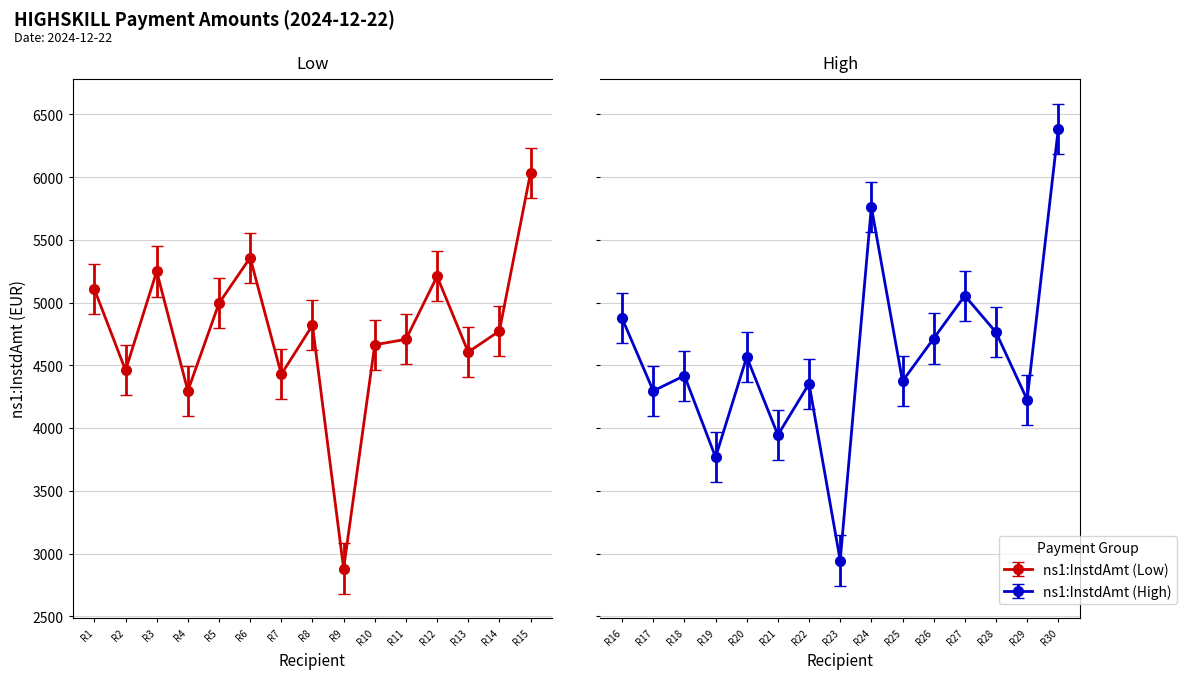

Reading left to right, list all the values displayed in this chart.

5107.6	4461.1	5248.9	4297.5	4995.5	5358.8	4429.1	4820.2	2880.9	4664.3	4707.9	5209.6	4606.2	4774.1	6034.9	4874.8	4296.7	4418.0	3768.2	4567.5	3945.6	4354.0	2944.7	5763.0	4374.1	4714.4	5055.6	4764.3	4226.9	6386.3